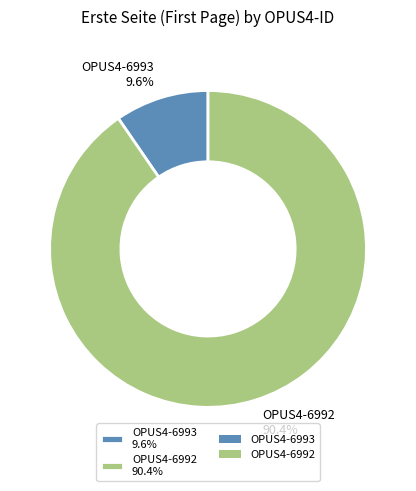

What percentage is the OPUS4-6993 slice, to the nearest percent?

10%